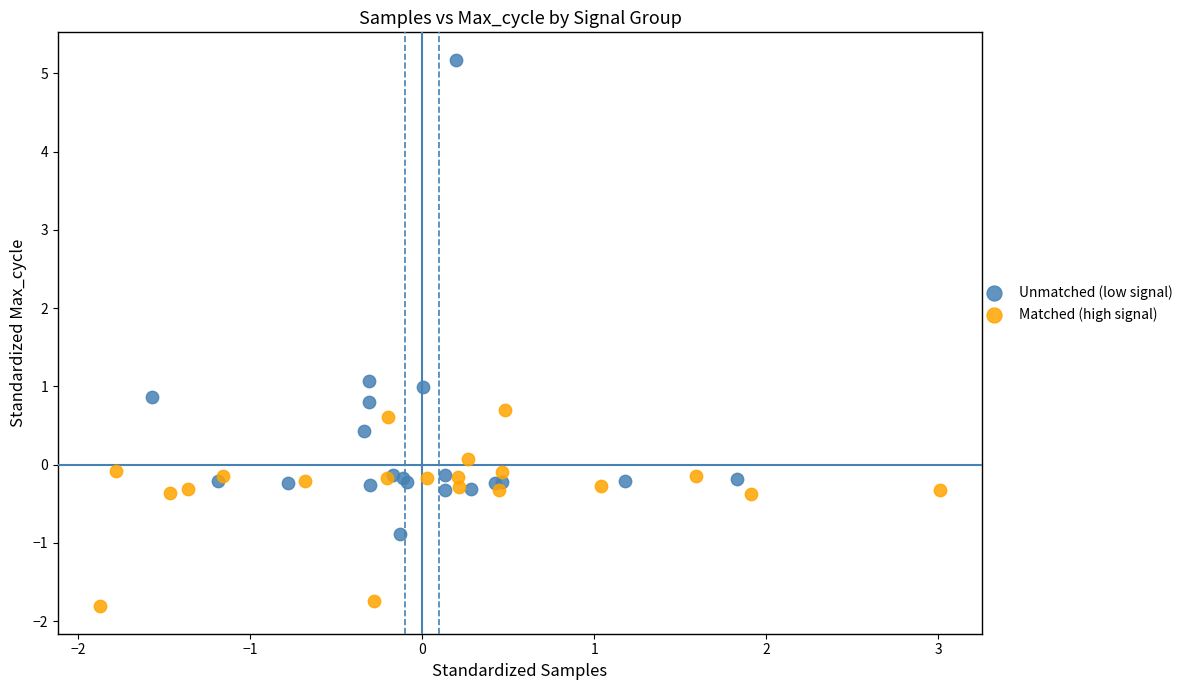

Which series contains the lowest Y value?

Matched (high signal)